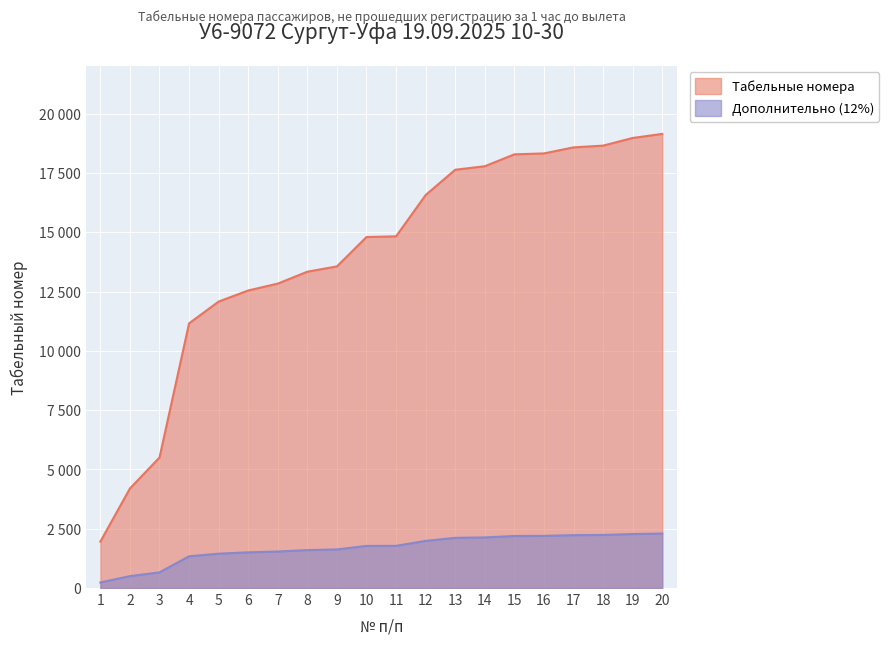

Rank the categories by value from highest to lowest.

20, 19, 18, 17, 16, 15, 14, 13, 12, 11, 10, 9, 8, 7, 6, 5, 4, 3, 2, 1